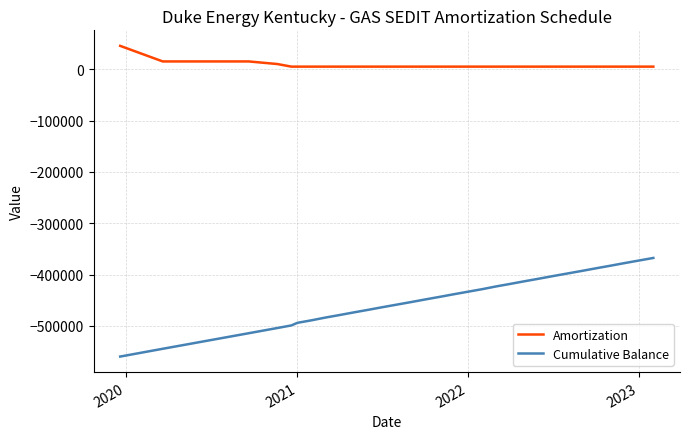

Which series has the largest total across all categories?

Amortization